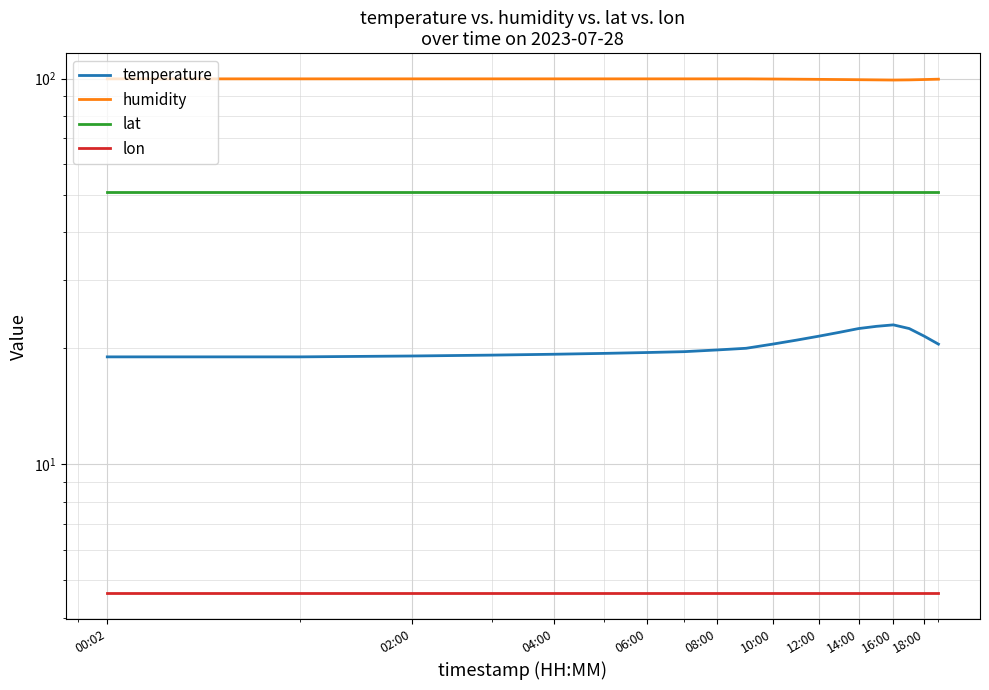

How many data points does each series have?

20